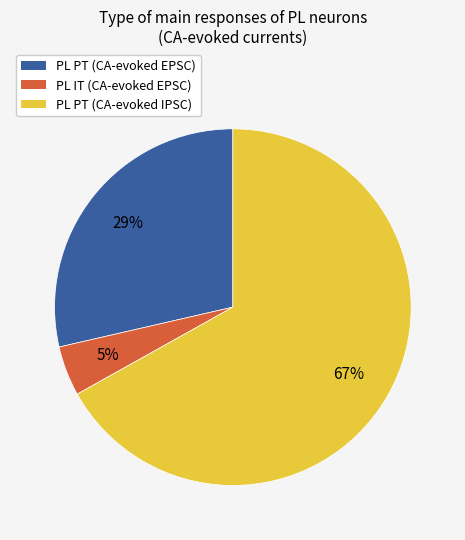

Is the sum of PL PT (CA-evoked IPSC) and PL IT (CA-evoked EPSC) greater than half?

Yes